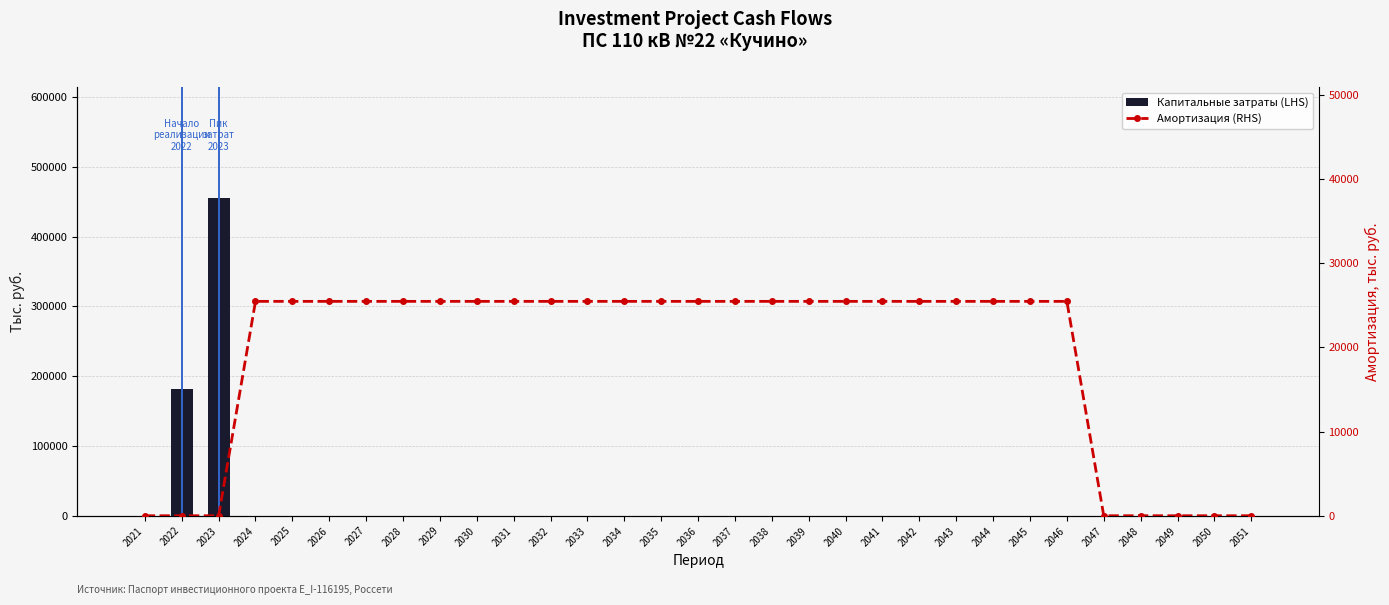

What is the spread (max minus min) of values at 2027?

25469.0